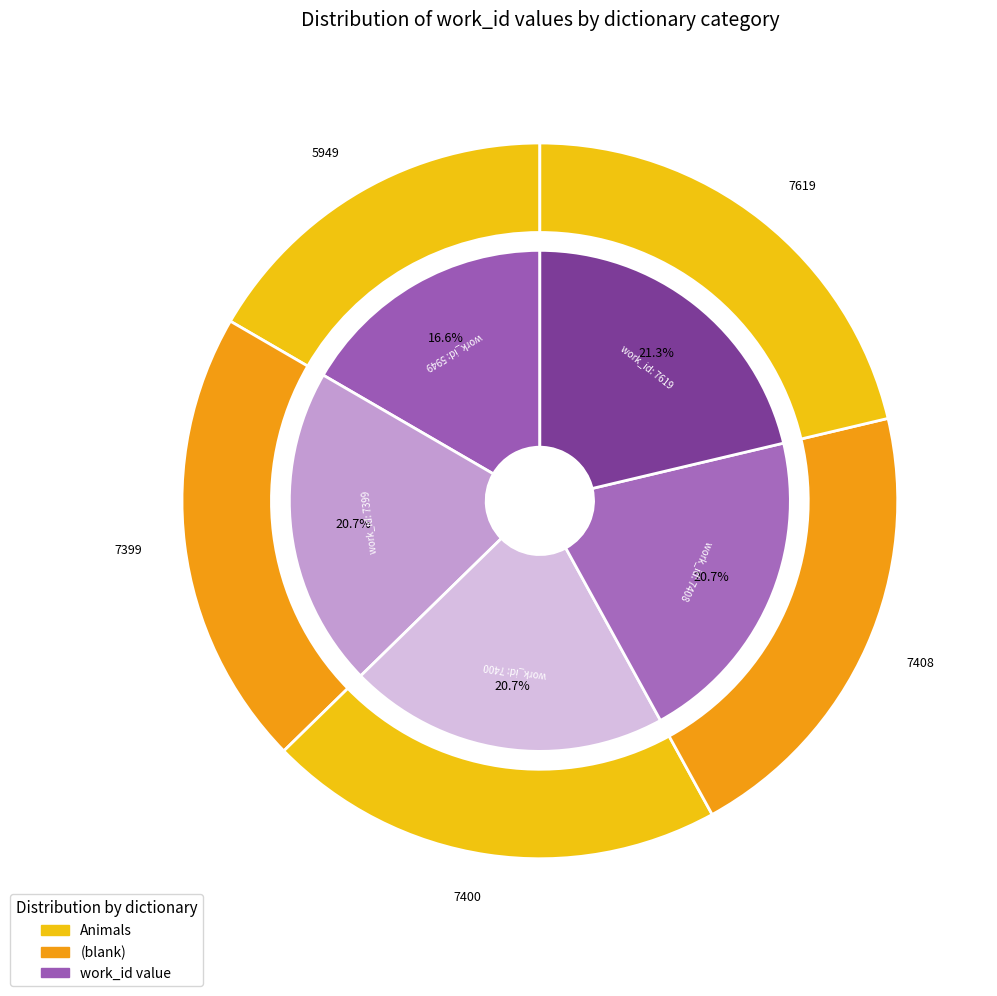

How many slices are in this pie chart?

5